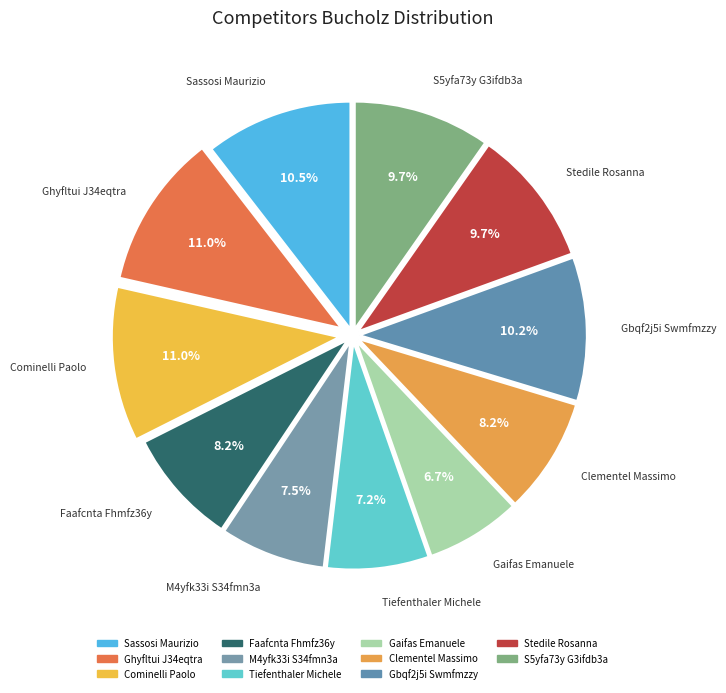

How many slices are in this pie chart?

11